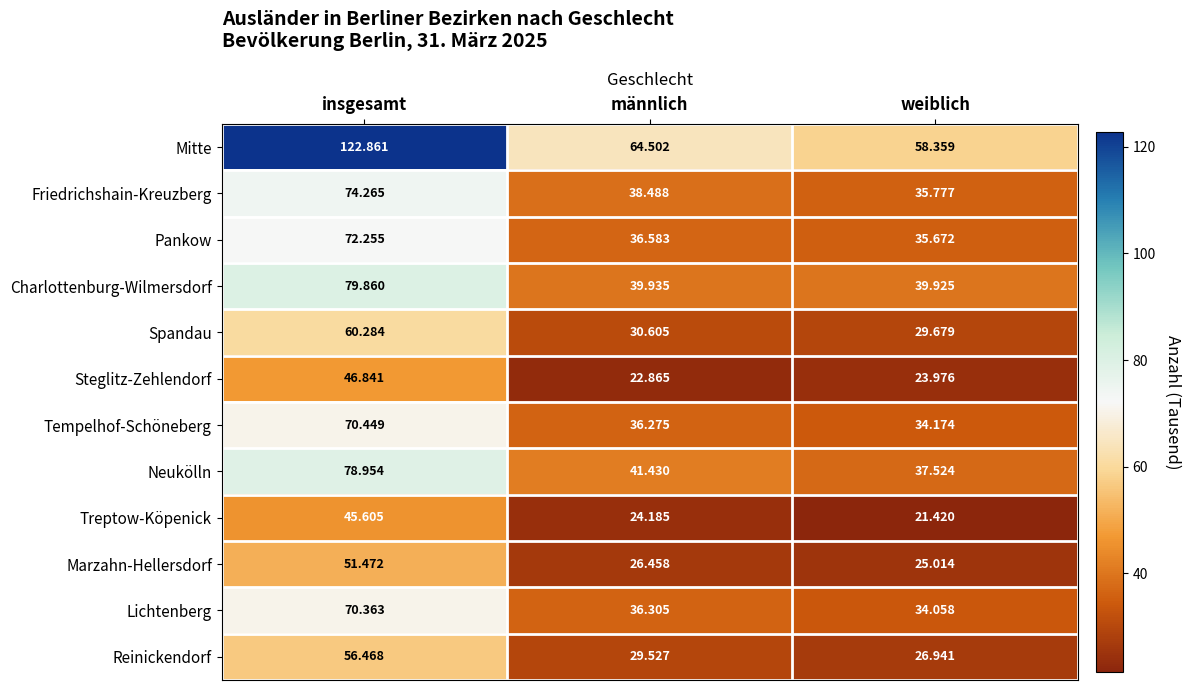

Where is Treptow-Köpenick nearest to the value 33?

männlich